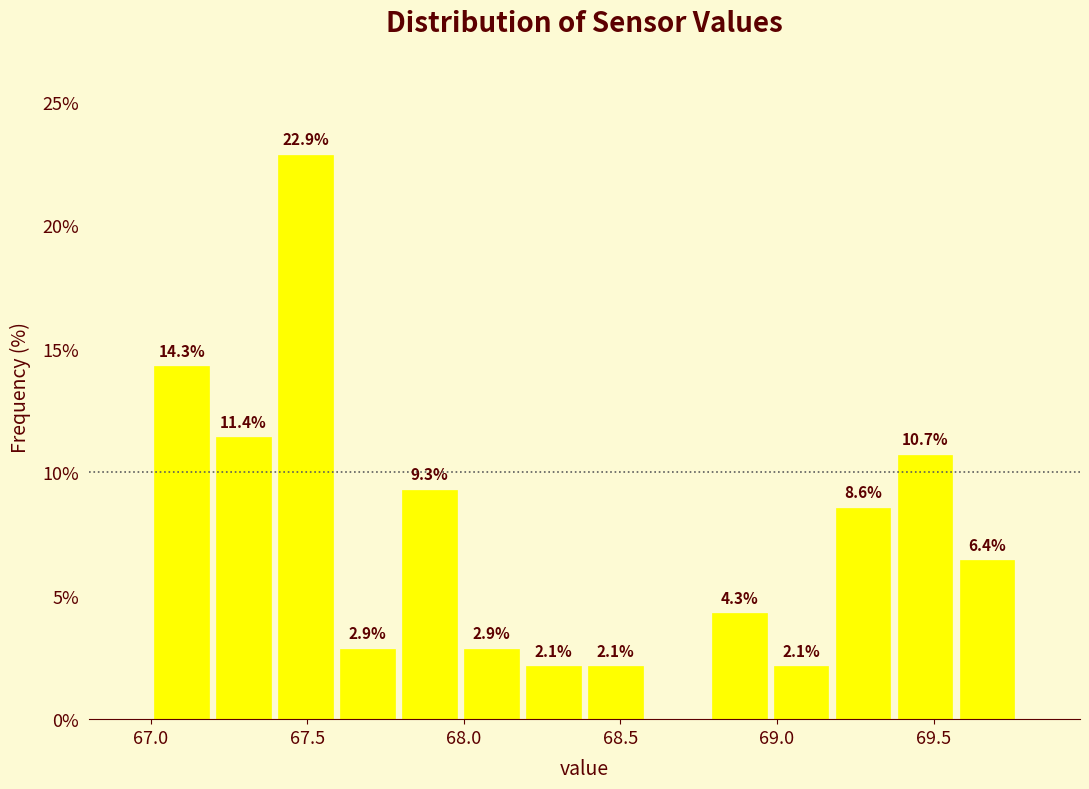

Around what value on the x-axis is the tallest bar? Give the approximate position of its centre, as read against the axis.

67.50